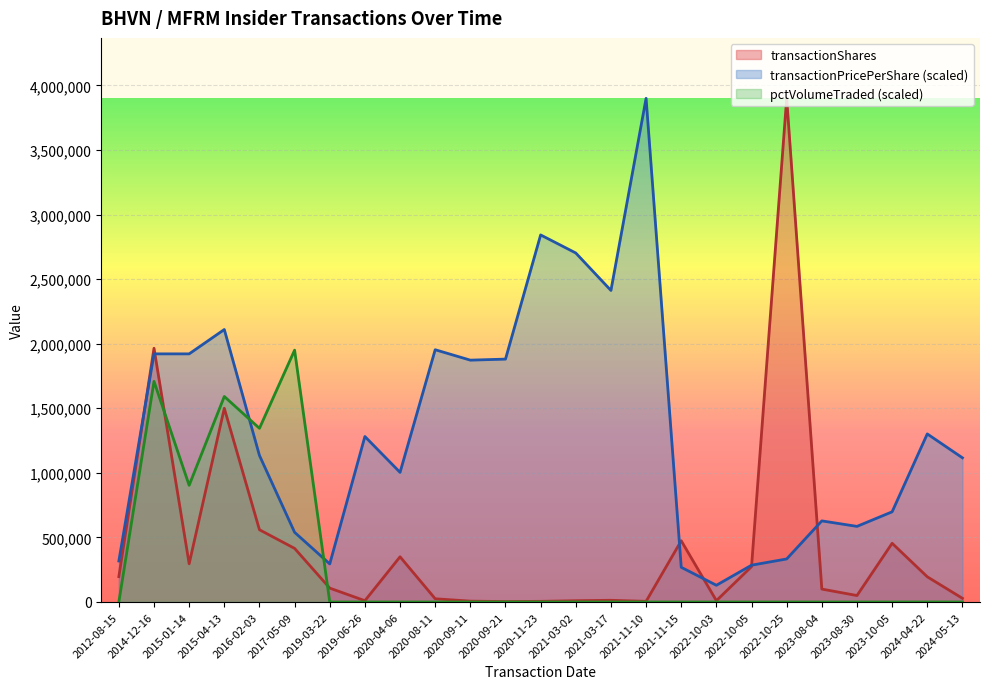

Where is the first local minimum for transactionPricePerShare?

2019-03-22